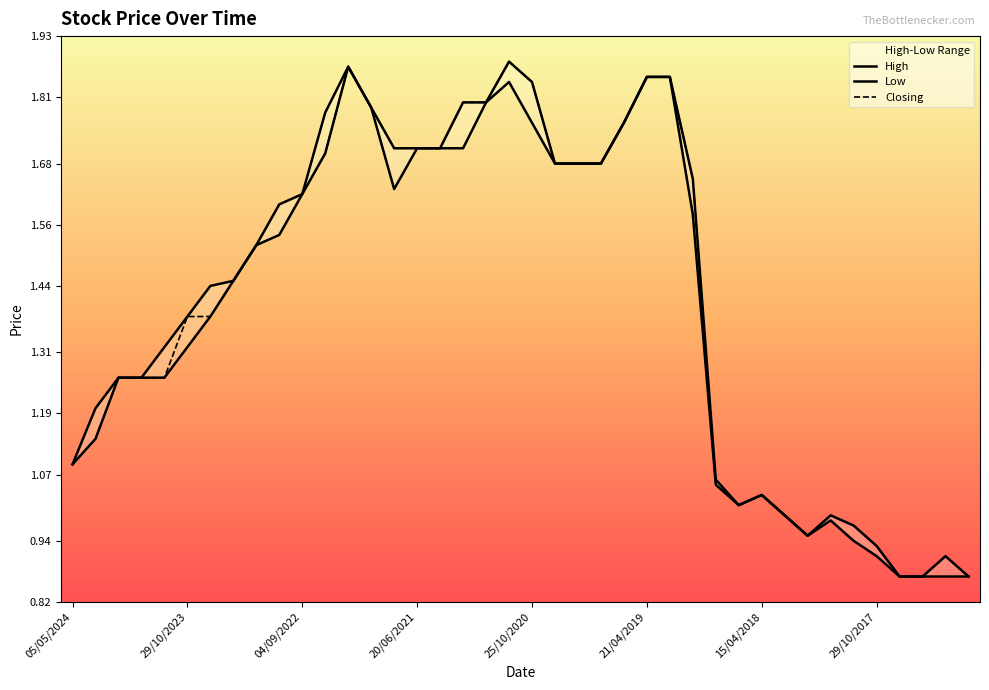

What is the value of the High point at the 6th from the left?

1.4